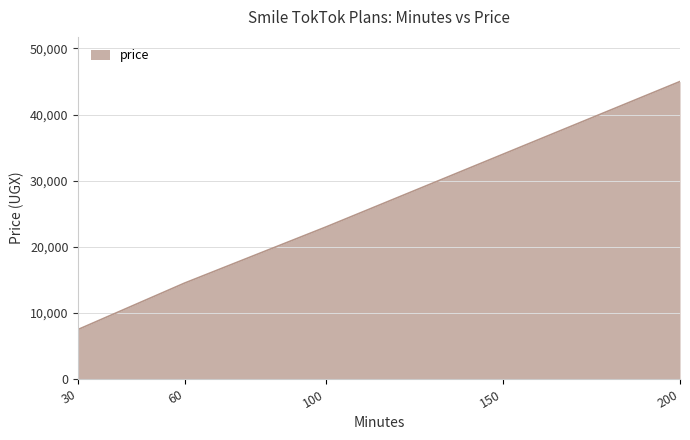

Is it true that the value at 30 is 7500?

True